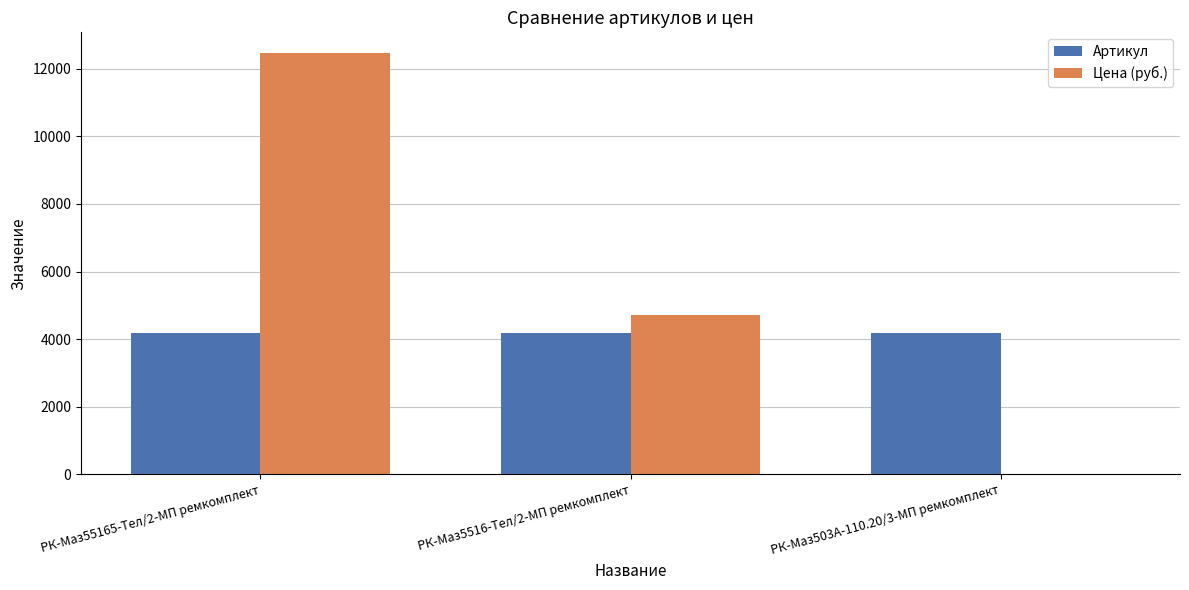

Between РК-Маз55165-Тел/2-МП ремкомплект and РК-Маз5516-Тел/2-МП ремкомплект, which series saw the biggest shift?

Цена (руб.)